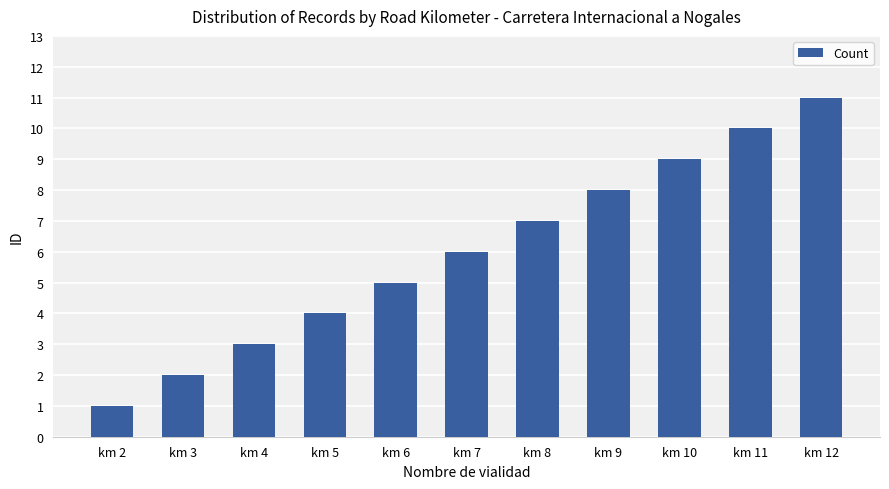

How many series are shown in this chart?

1